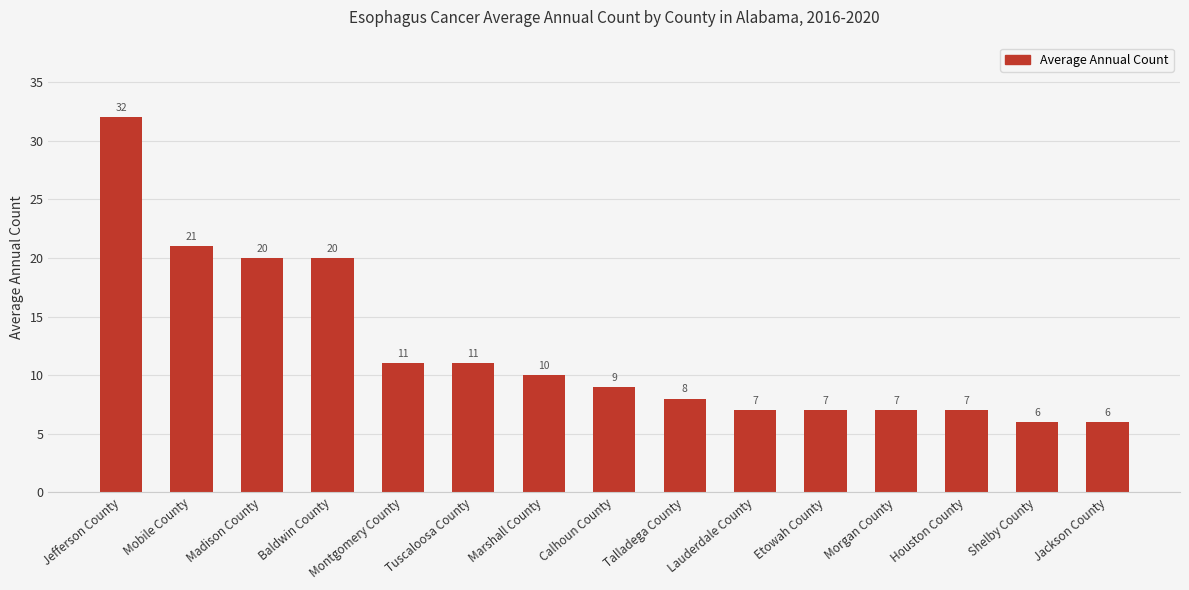

Reading left to right, what are all the values shown in this chart?

32	21	20	20	11	11	10	9	8	7	7	7	7	6	6